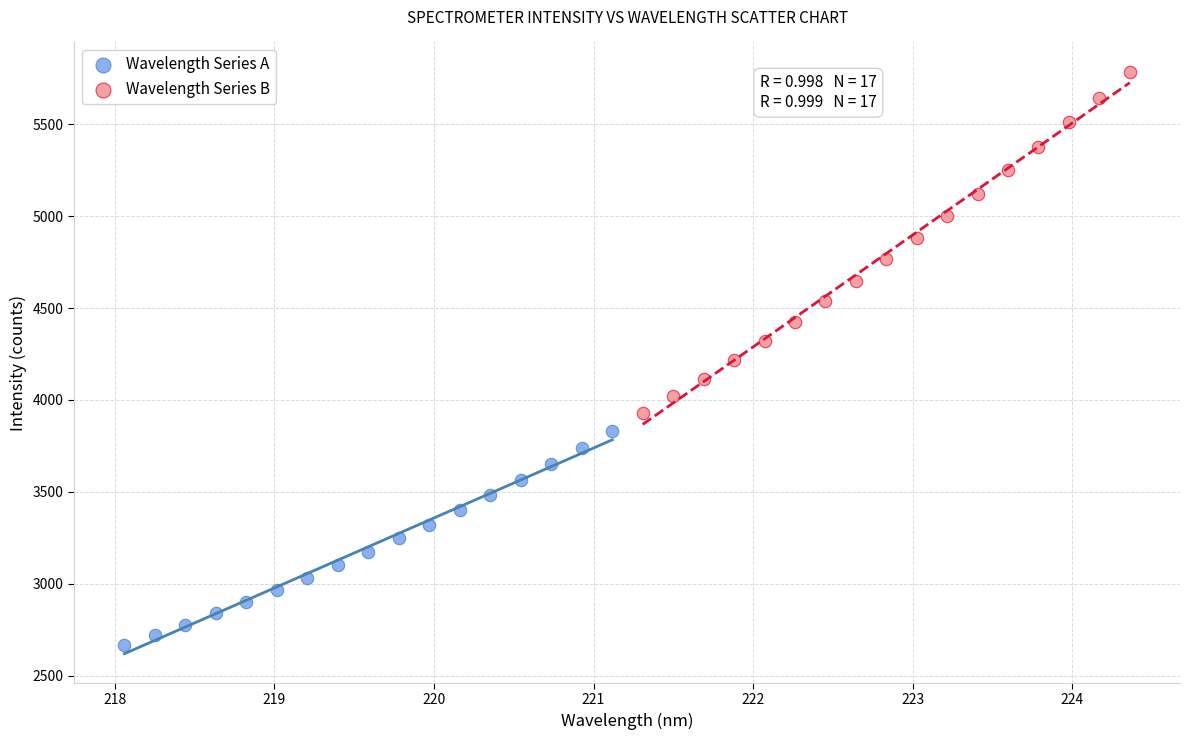

Which series reaches the minimum Y coordinate?

Wavelength Series A